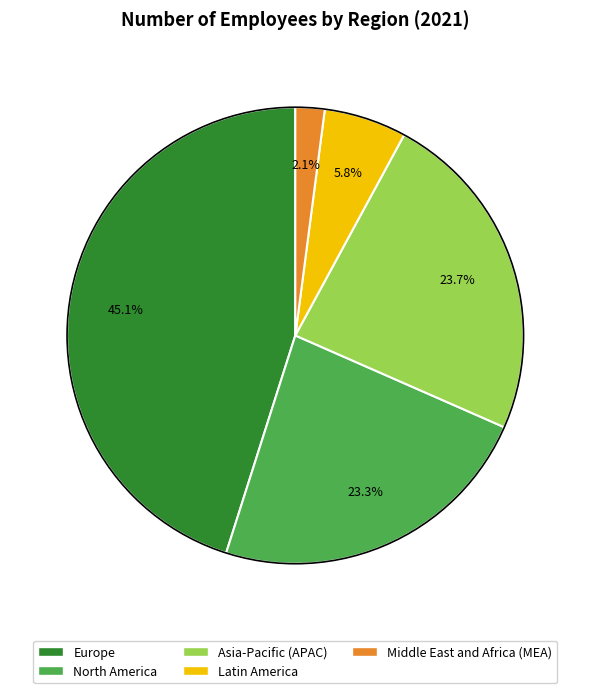

Is it true that Middle East and Africa (MEA) is 2% of the pie?

True